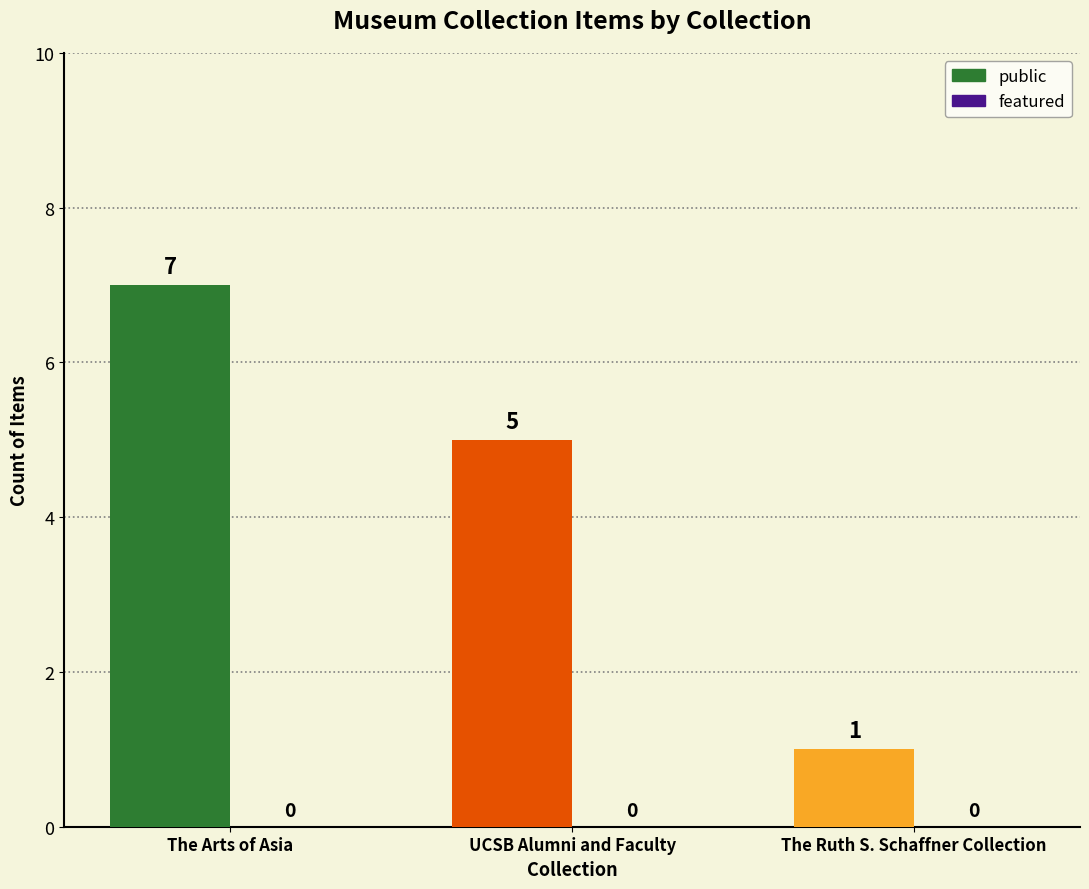

Are the bars grouped side by side (vs. stacked)?

No